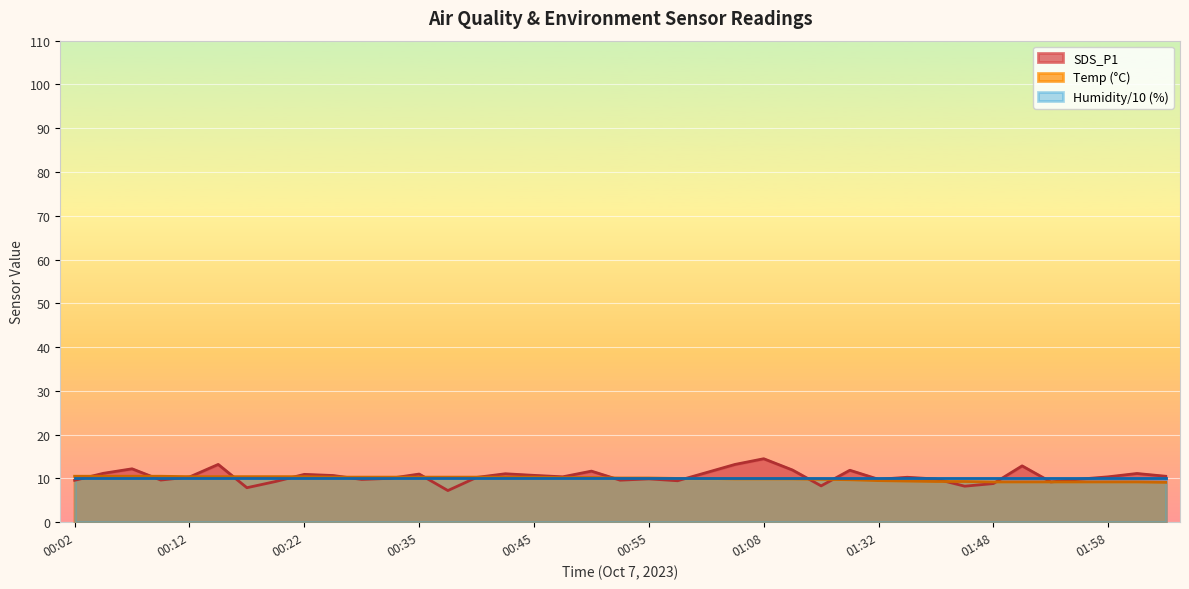

At which label does Temp first exceed 10?

00:02